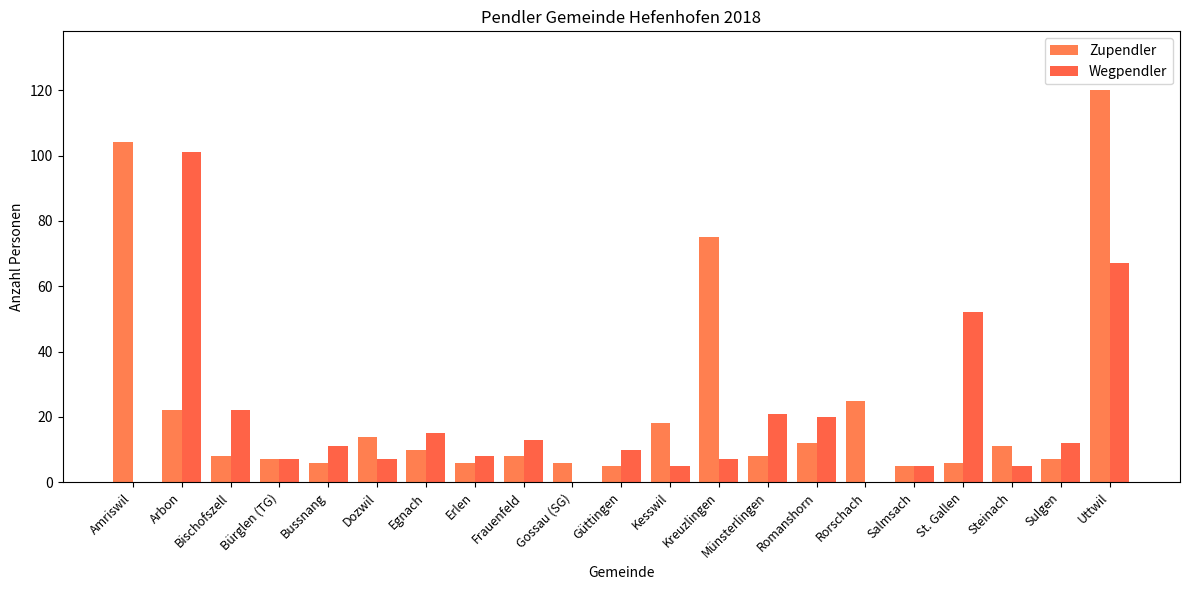

Is it true that Zupendler equals 35 at Rorschach?

False